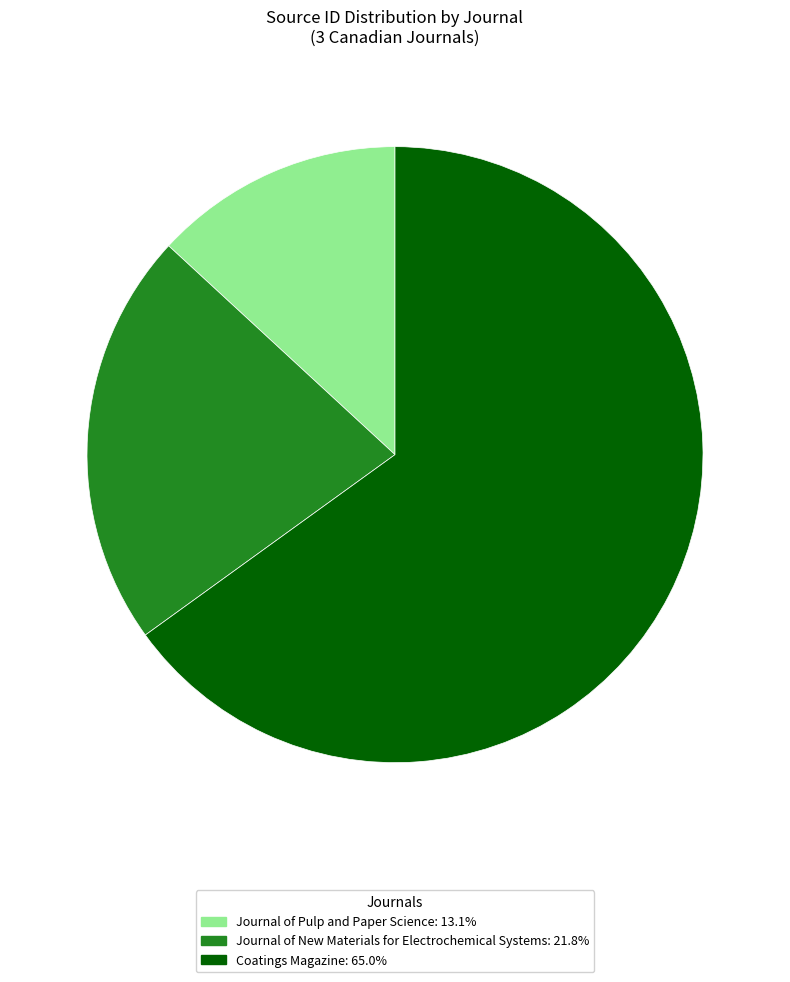

How many segments does this pie chart have?

3